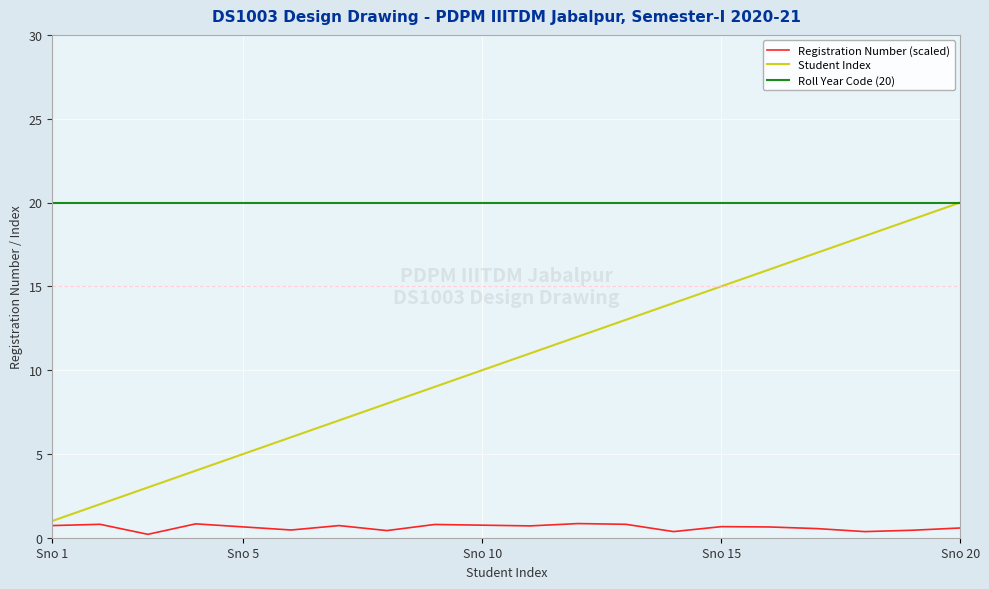

Which series has the largest range (max minus min)?

Student Index